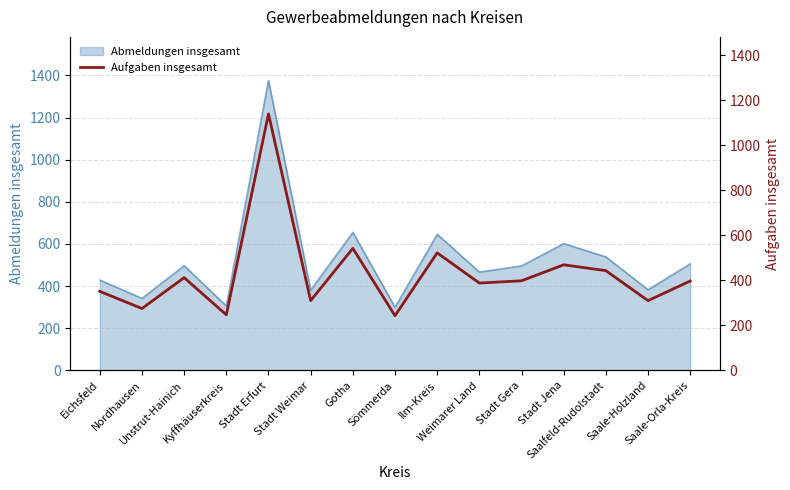

Which label corresponds to the smallest value in the chart?

Sömmerda